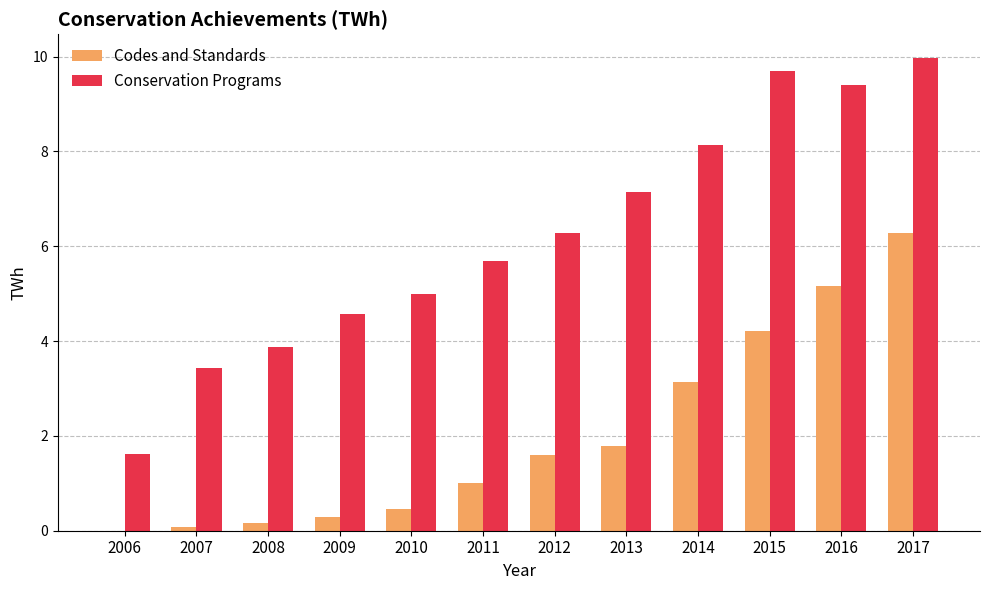

Which series has the largest total across all categories?

Conservation Programs